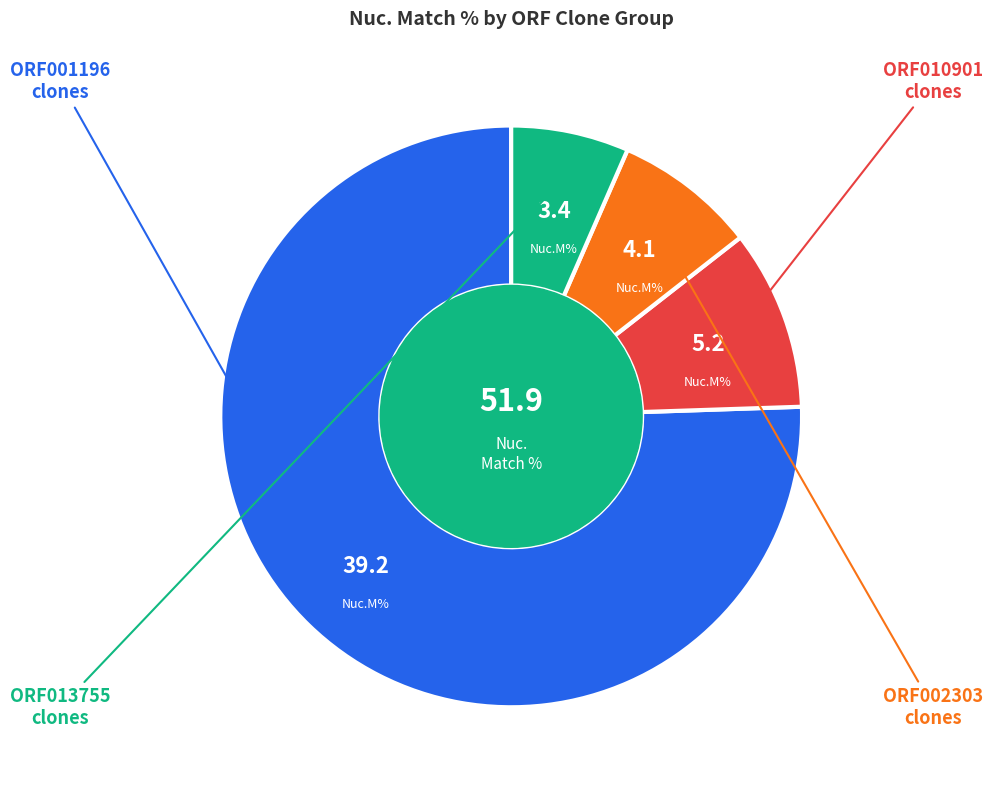

Is there a majority slice in this chart?

Yes